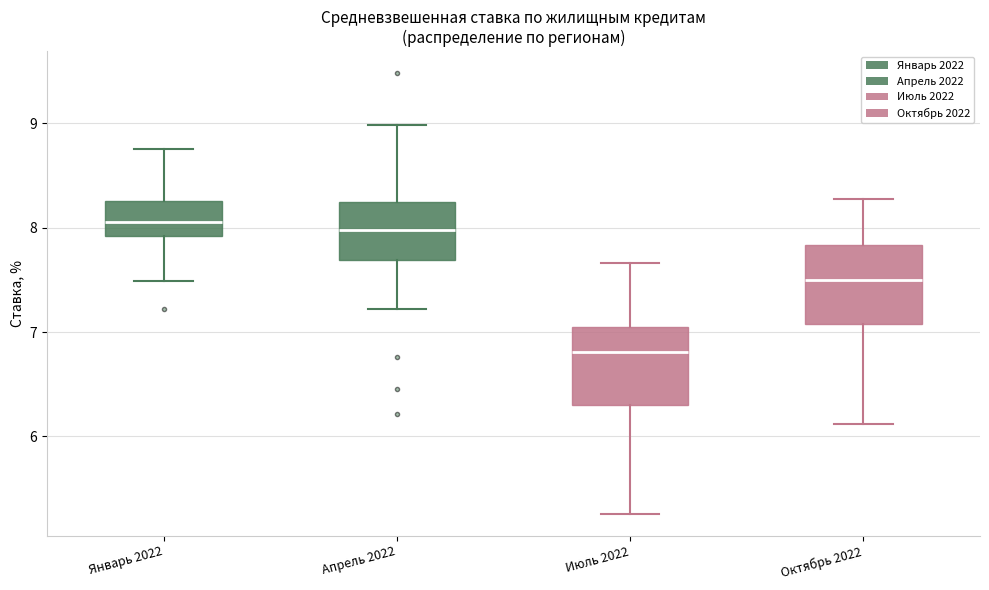

Reading left to right, transcribe this box plot: for each box, give where its median line is, the range the box spans, and where its two whiskers end, as read against the y-axis. The values are not printed on the chart, so give them approximately, as read against the axis.

Январь 2022: median 8.1, box 7.9 to 8.3, whiskers 7.5 to 8.8
Апрель 2022: median 8.0, box 7.7 to 8.3, whiskers 7.2 to 9.0
Июль 2022: median 6.8, box 6.3 to 7.0, whiskers 5.3 to 7.7
Октябрь 2022: median 7.5, box 7.1 to 7.8, whiskers 6.1 to 8.3